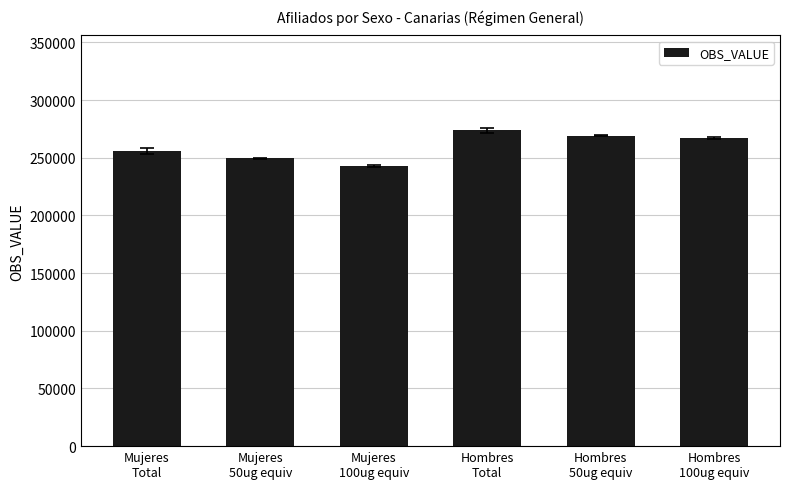

What is the smallest value displayed?

243255.0